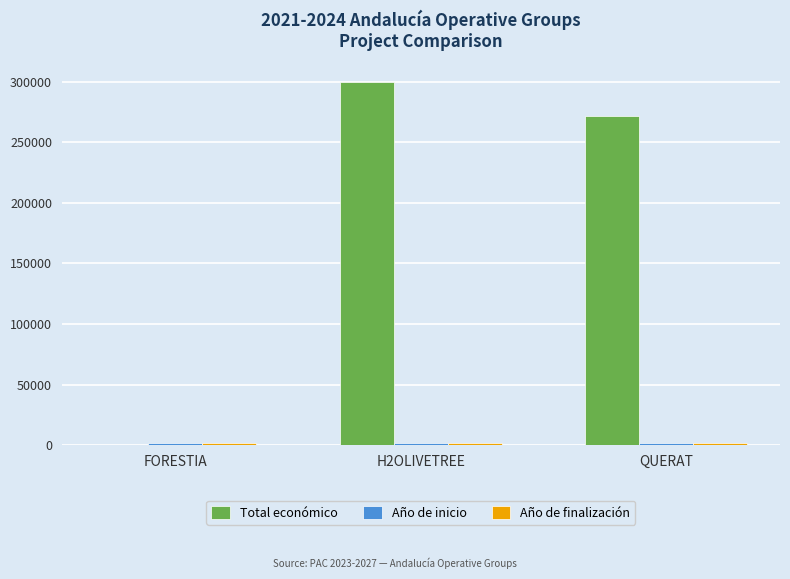

Which series has the largest total across all categories?

Total económico